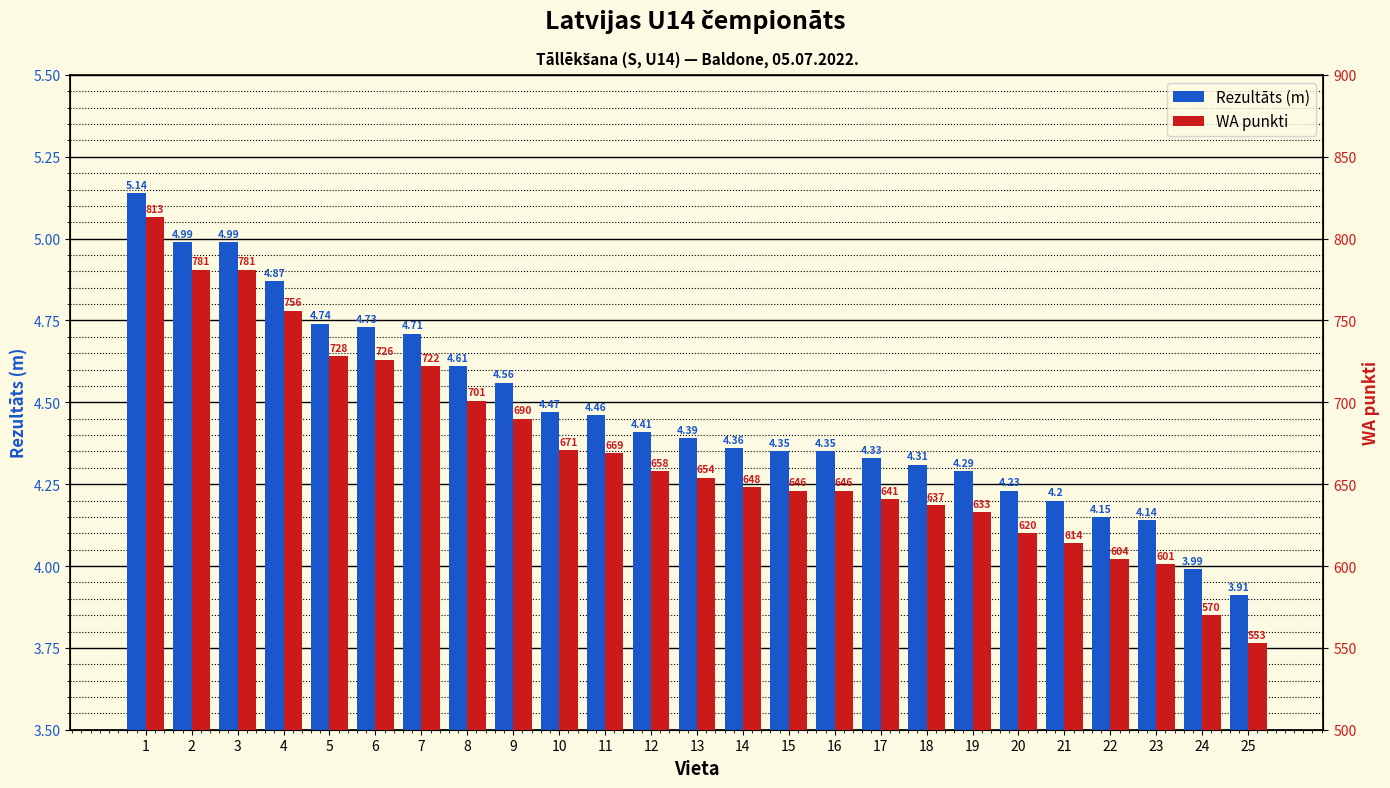

What is the total value across all series at 20?

624.2